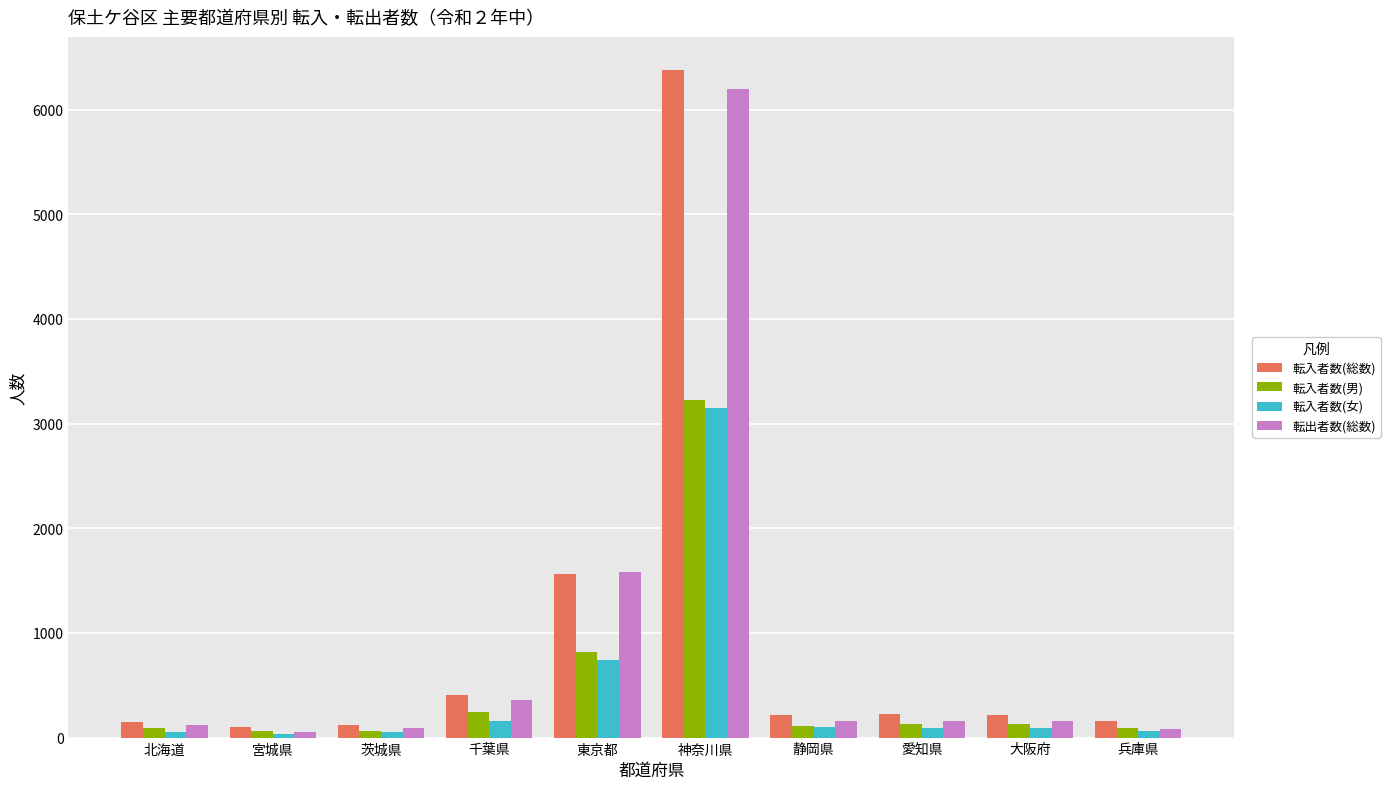

Is it true that 転入者数(男) equals 130 at 大阪府?

True